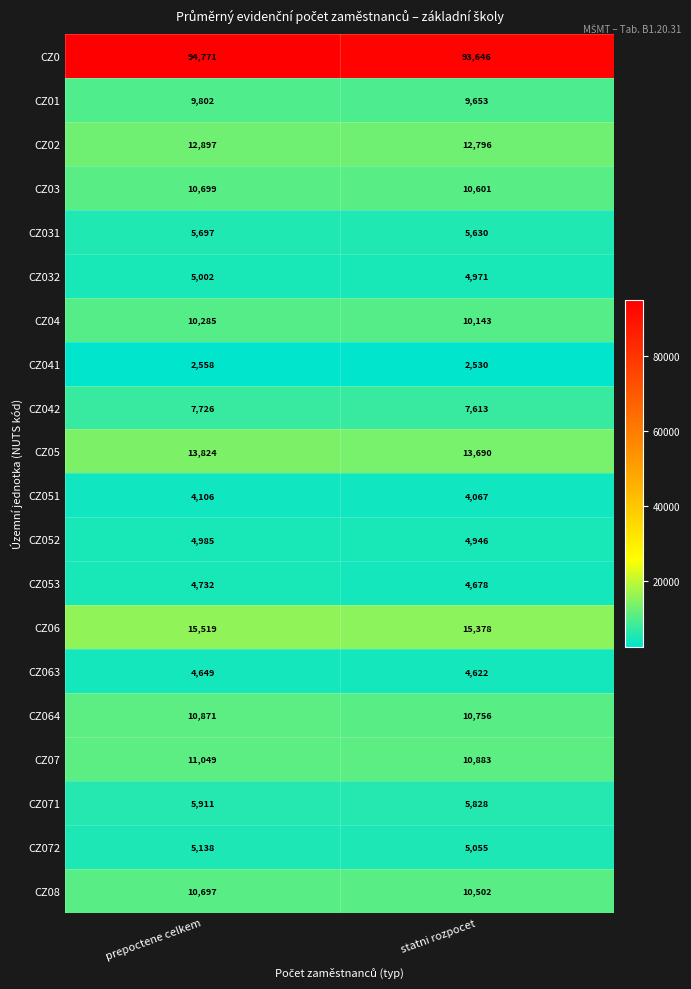

What is the total value across all series at statni rozpocet?

247988